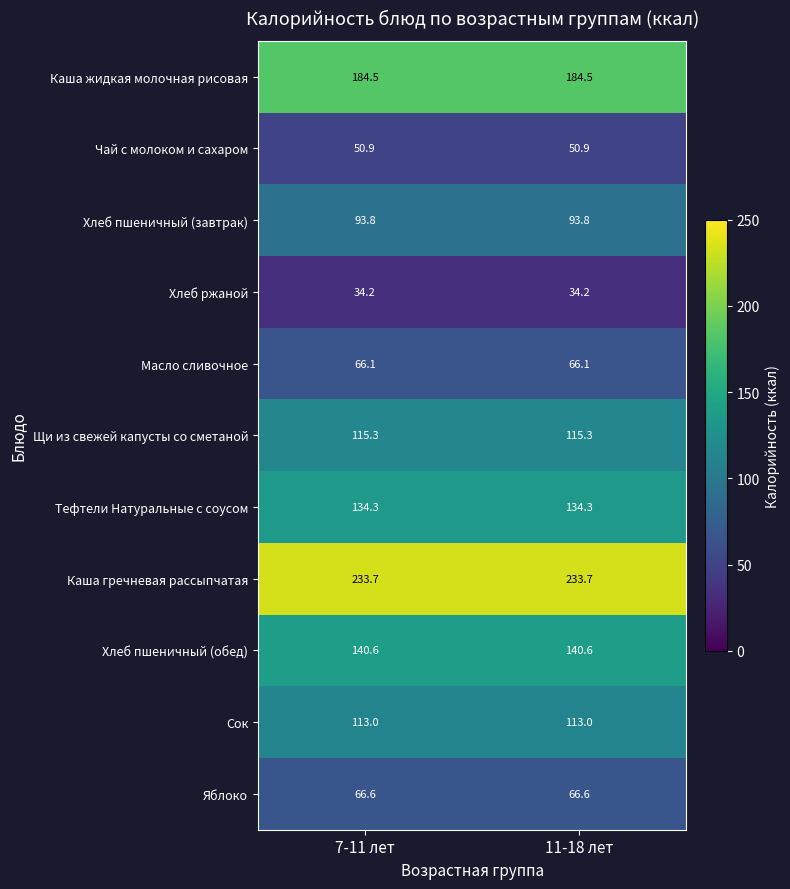

True or false: Сок has a value of 45.4 at 11-18 лет.

False